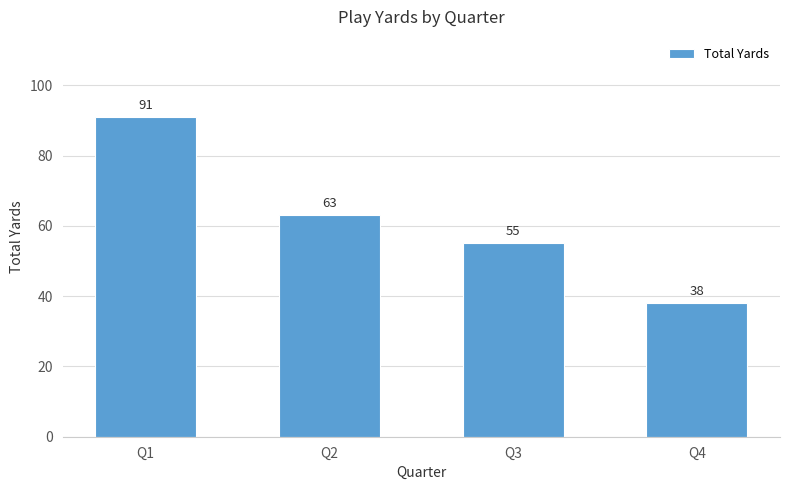

What is the value of the 2nd bar from the left?

63